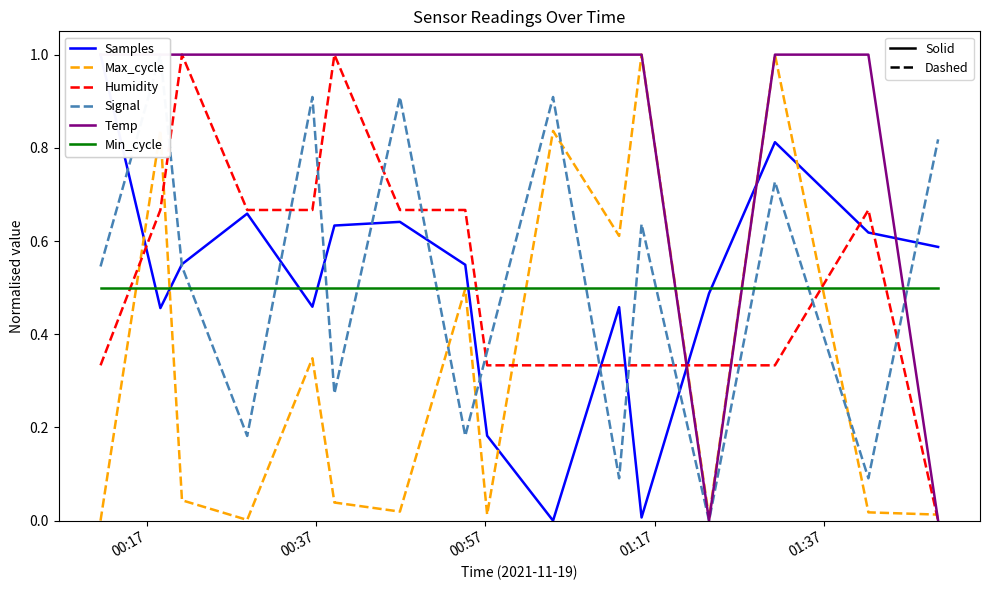

What is the greatest value displayed?

1.0